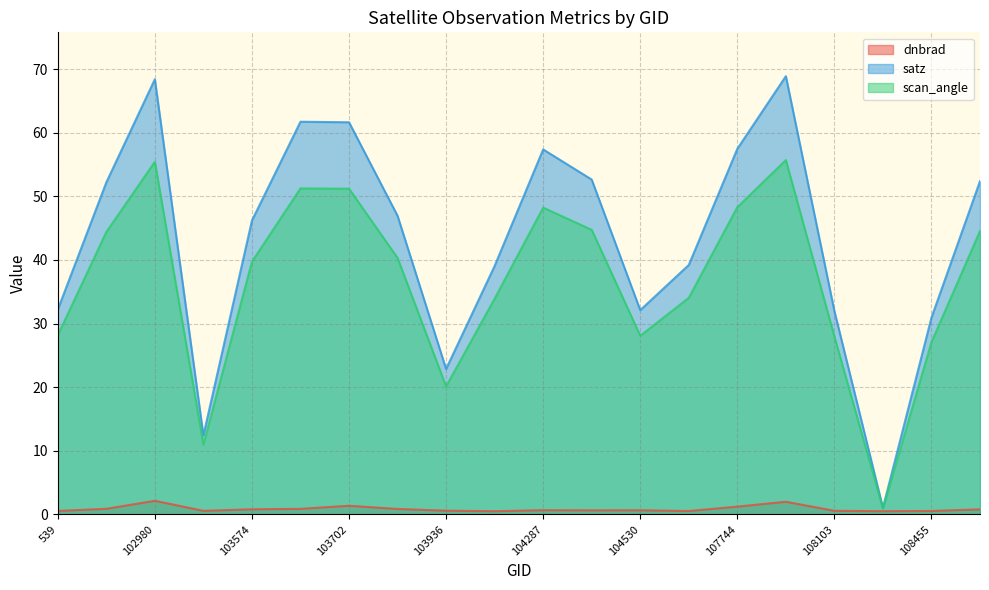

Which series has the largest total across all categories?

satz